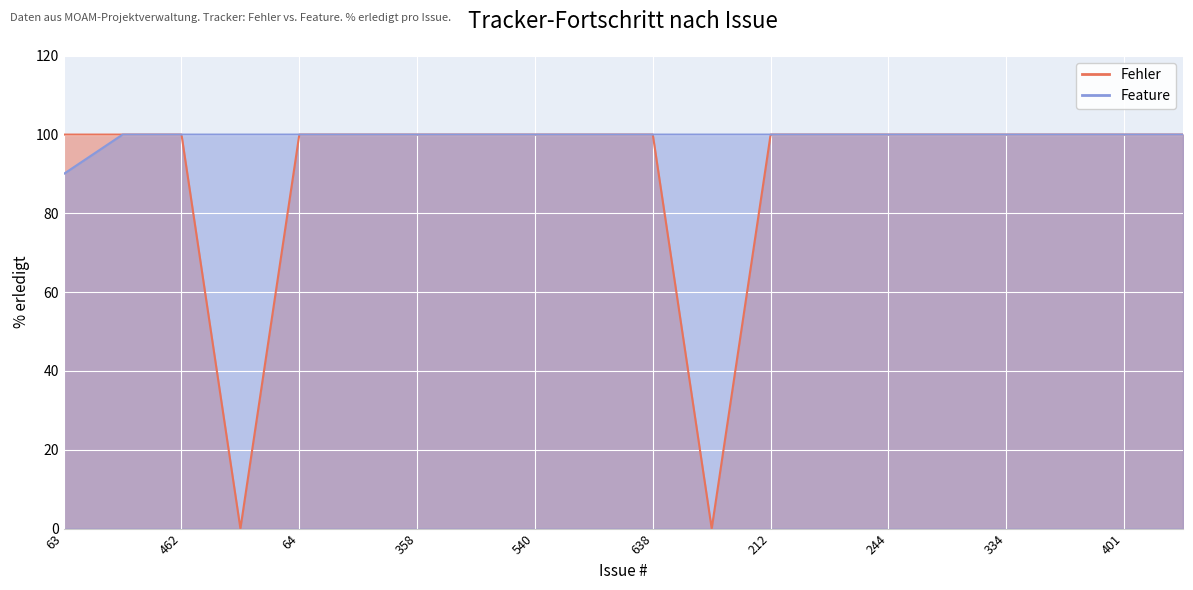

What value does the Feature series have at 462, to the nearest 10?

100